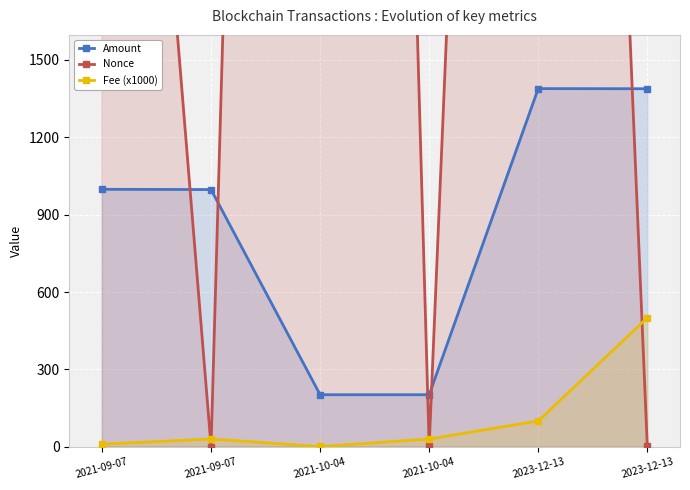

True or false: Fee (x1000) has a value of 9.0 at 2021-10-04.

False